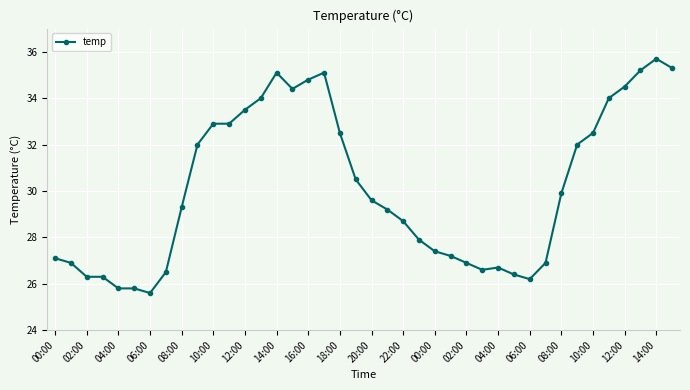

What is the difference between the second highest and minimum values?

9.7